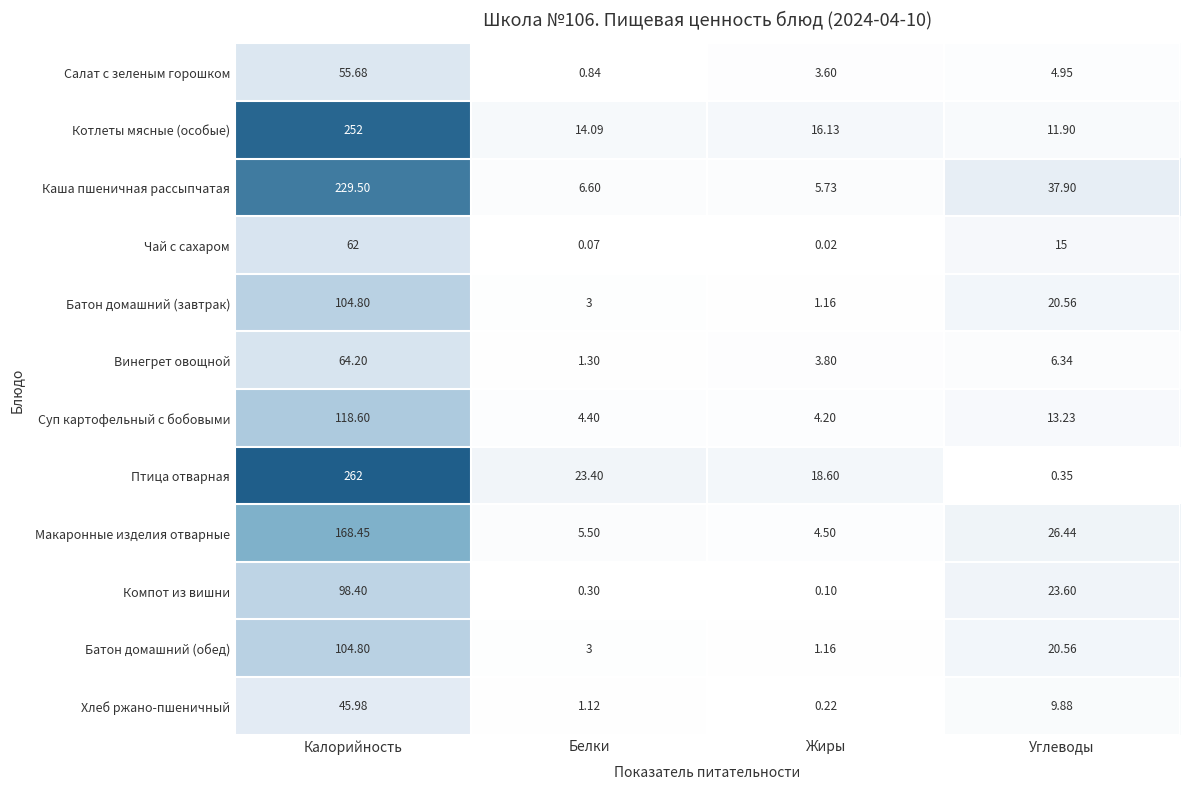

How many series are shown in this chart?

12